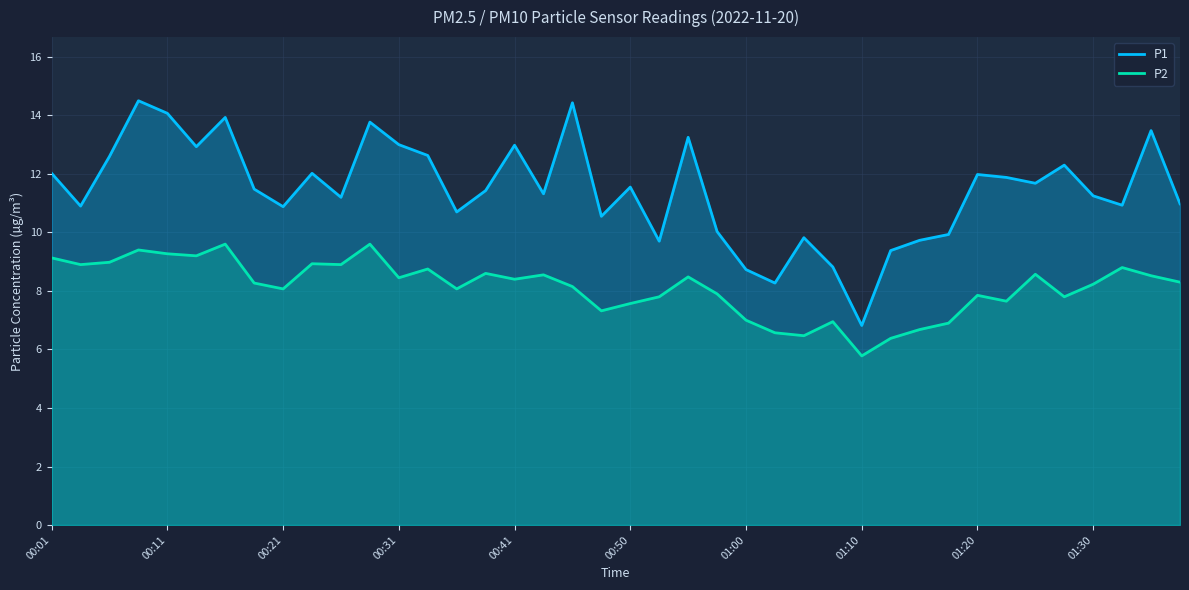

Which category has the lowest value across all series?

01:10